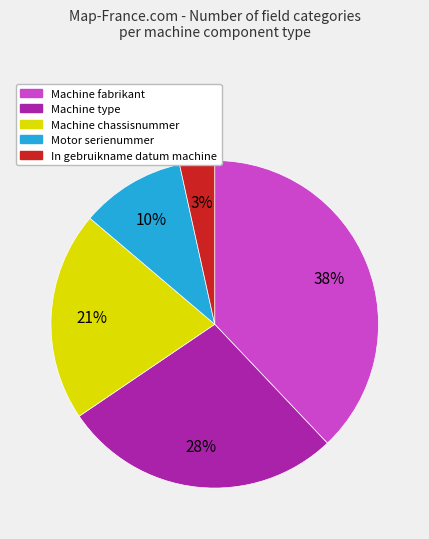

Between Motor serienummer and In gebruikname datum machine, which is larger?

Motor serienummer